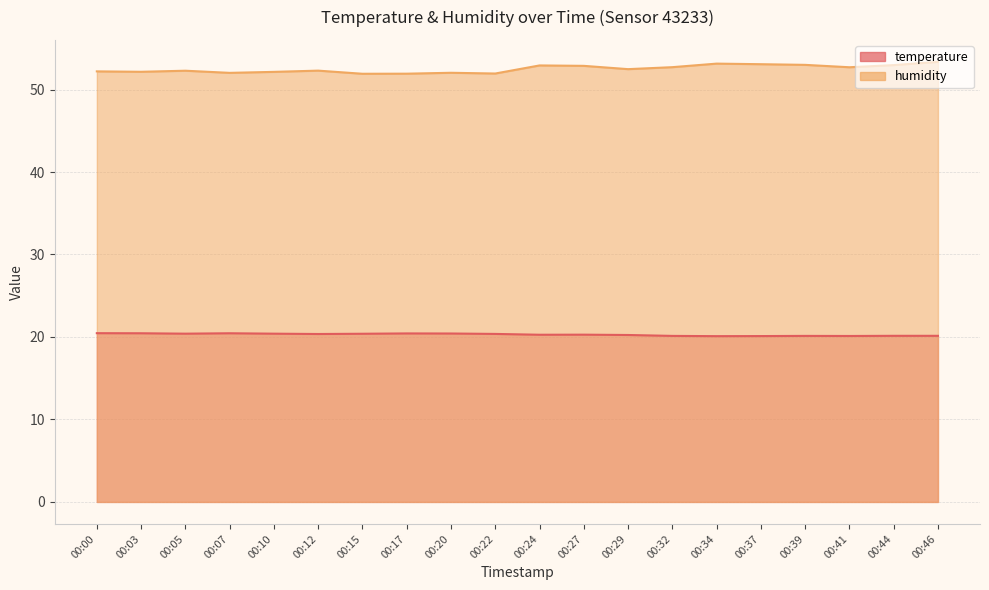

Which series has the largest total across all categories?

humidity